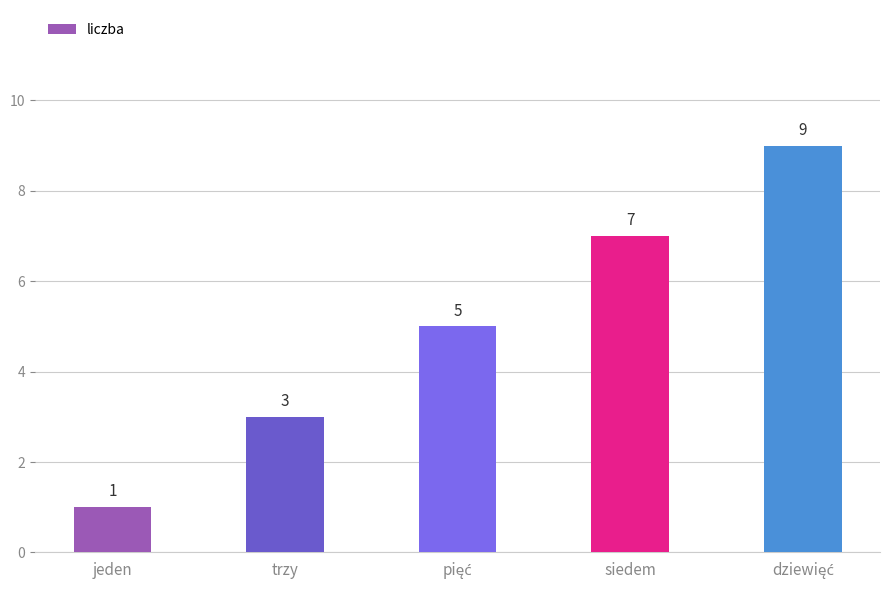

What is the smallest value displayed?

1